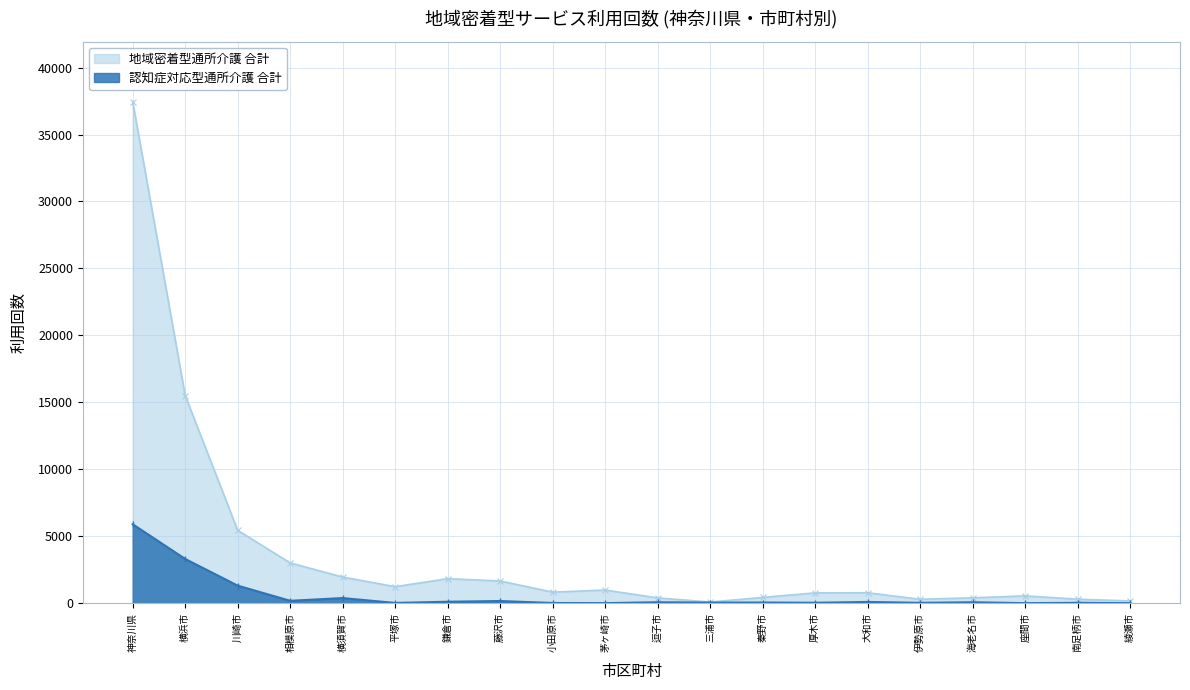

True or false: 地域密着型通所介護 合計 and 認知症対応型通所介護 合計 intersect in this chart.

False